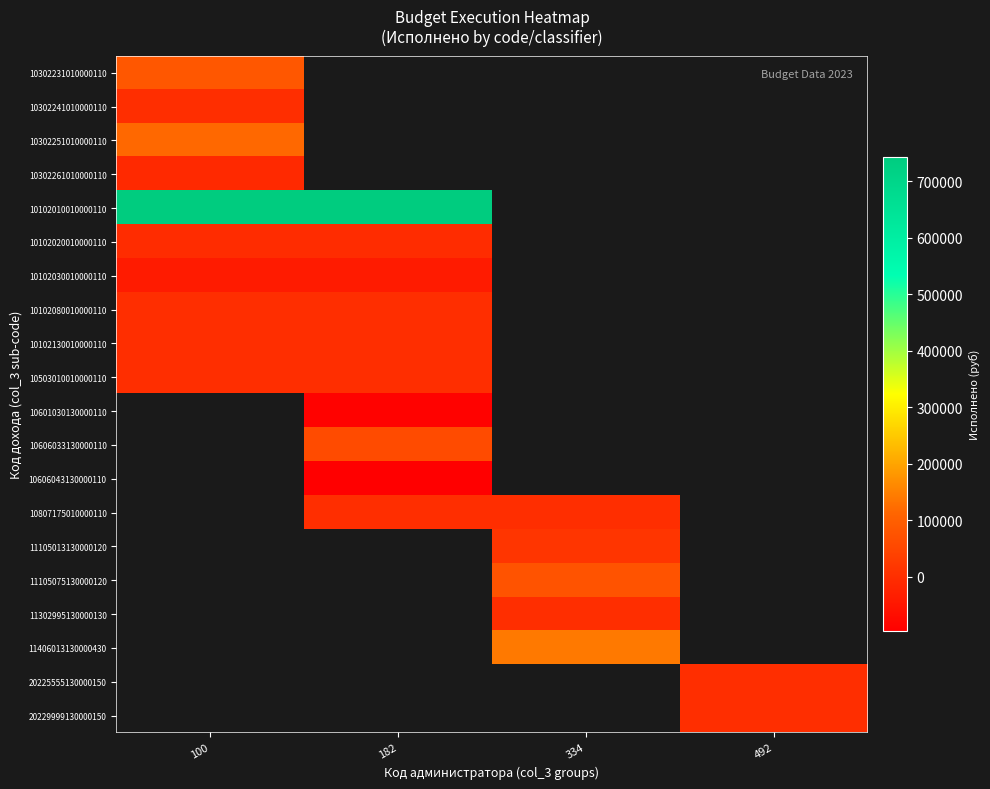

The 10807175010000110 series shows 0.0 at 182. True or false?

True